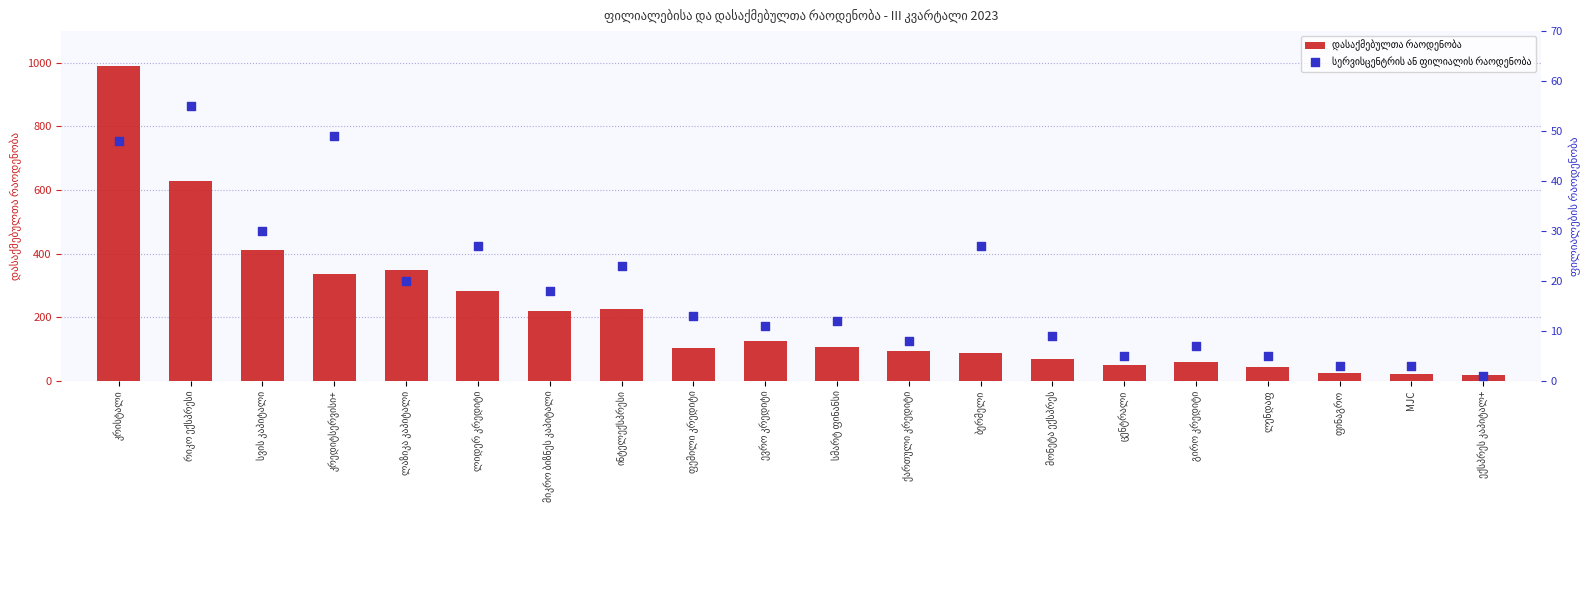

What is the total value across all series at კრედიტსერვისი+?

386